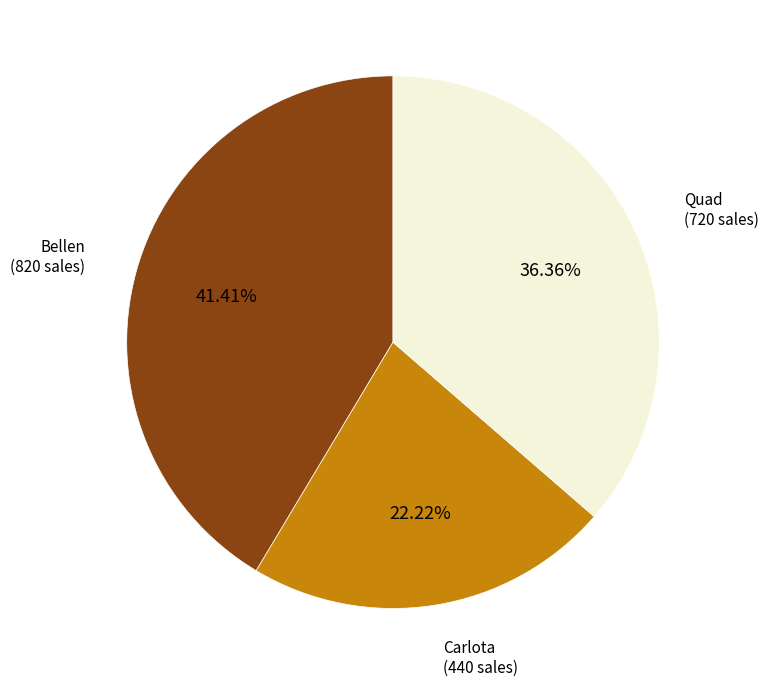

Is there any slice that represents more than half of the pie?

No